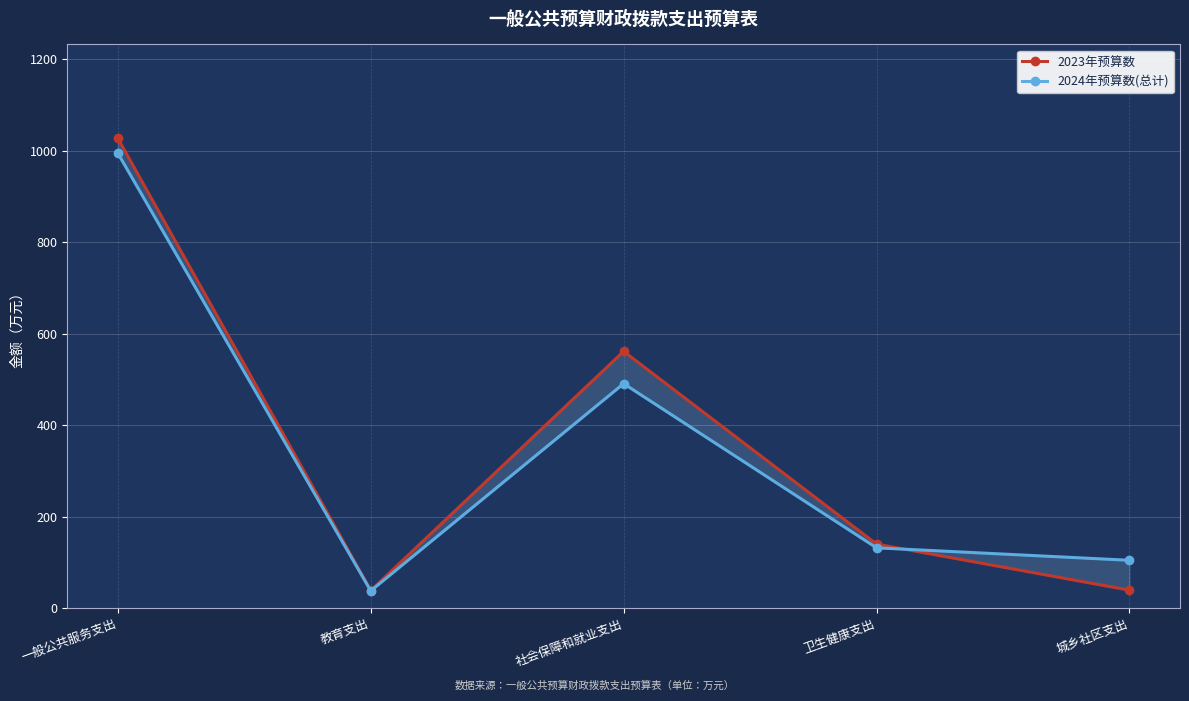

What is the sum of the 2023年预算数 values at 卫生健康支出 and 一般公共服务支出?

1166.8